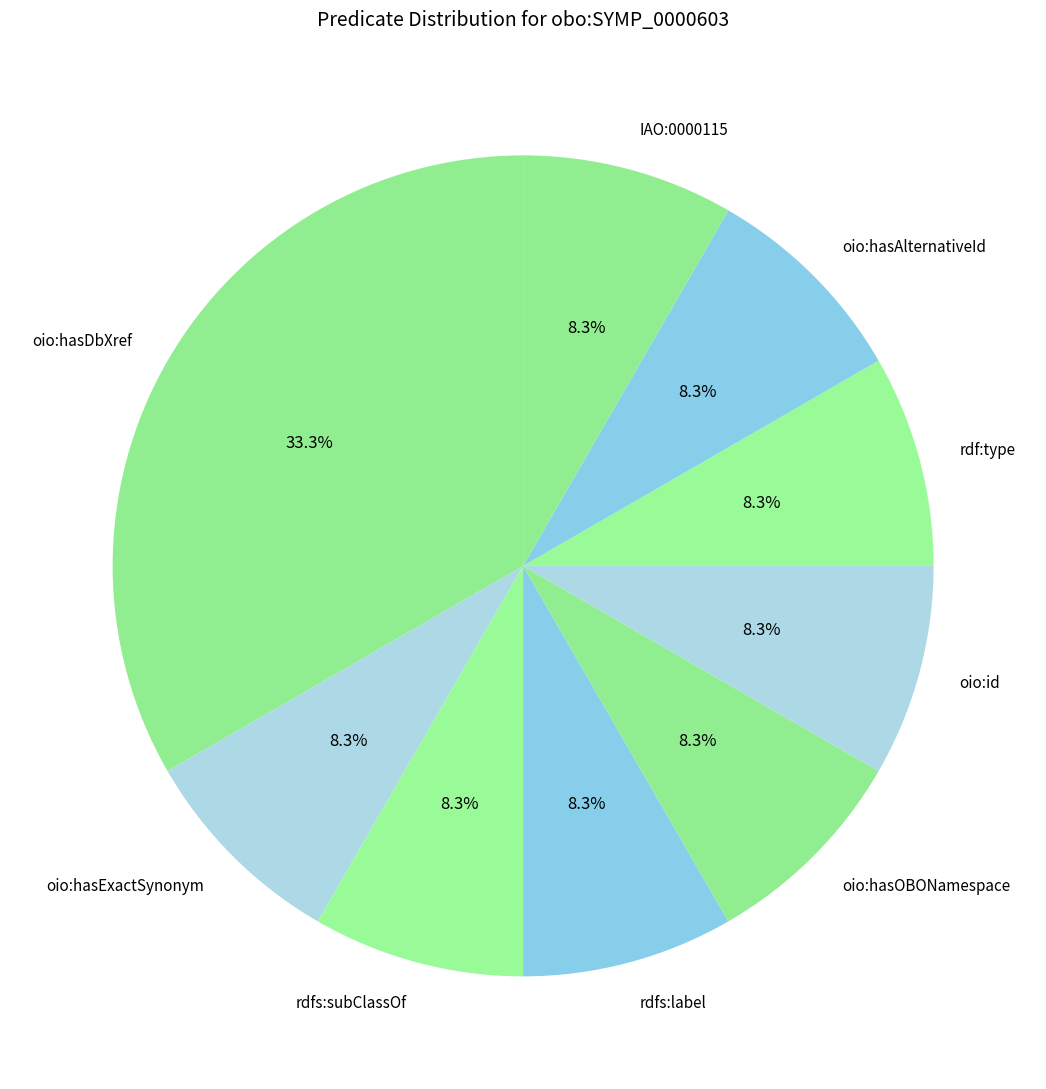

Does rdf:type account for over 50% of the chart?

No